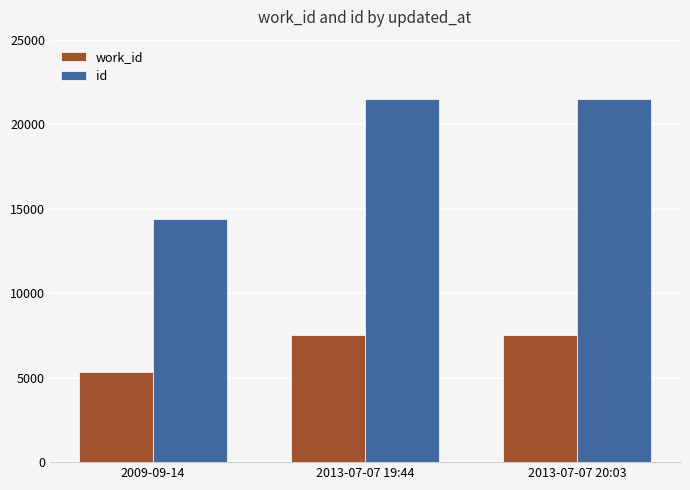

Where is id nearest to the value 17928?

2013-07-07 19:44